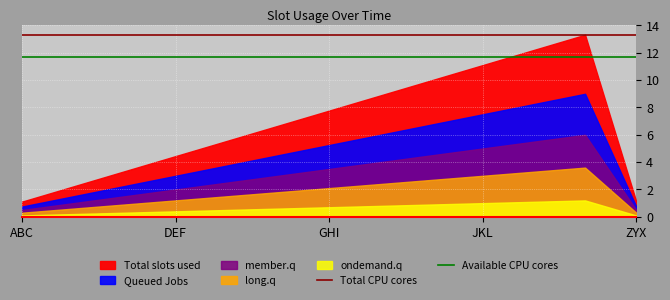

True or false: Total CPU cores has a value of 13.3 at DEF.

True